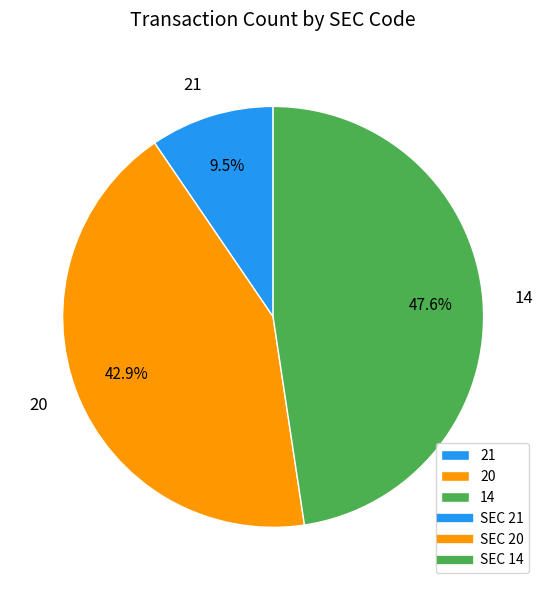

To the nearest percent, what is the combined percentage of 14 and 20?

90%